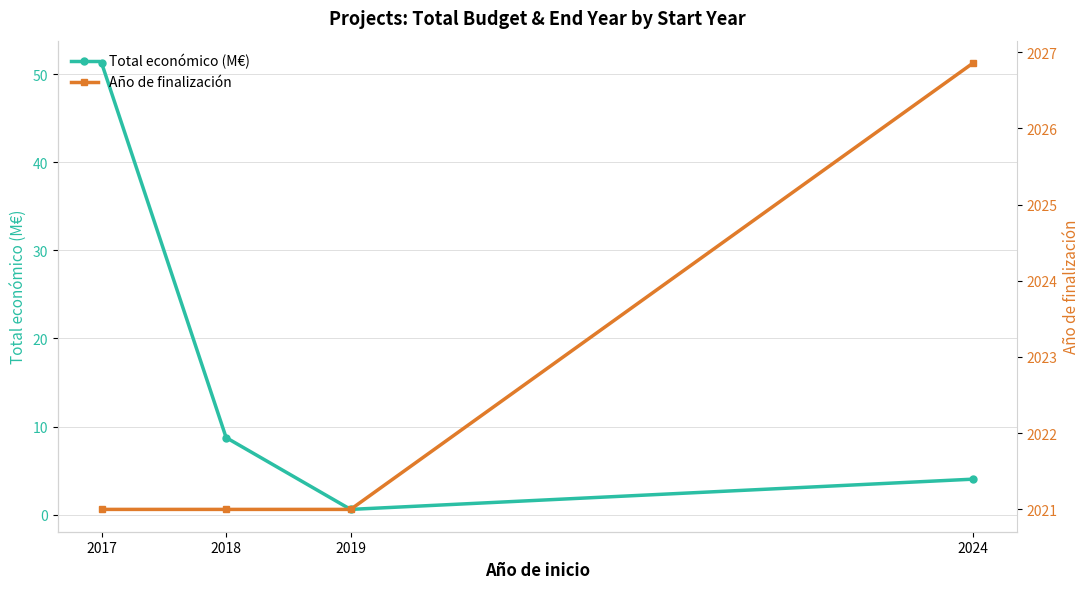

Where is the first local minimum for Total económico (M€)?

2019